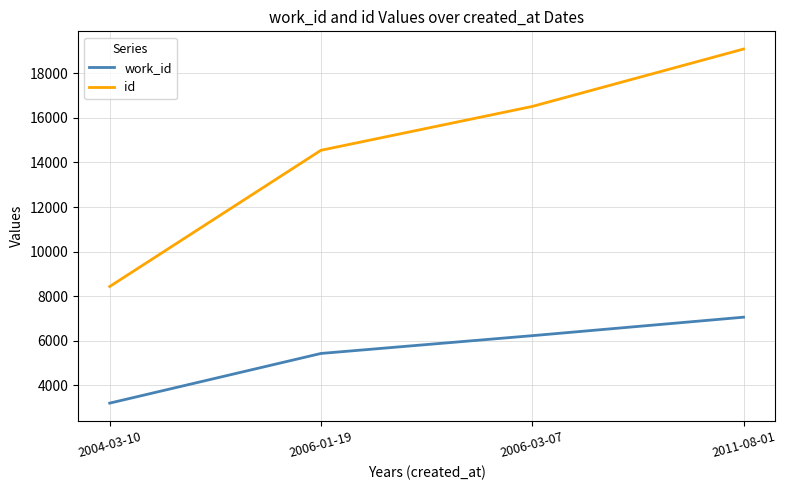

What is the spread (max minus min) of values at 2006-03-07?

10278